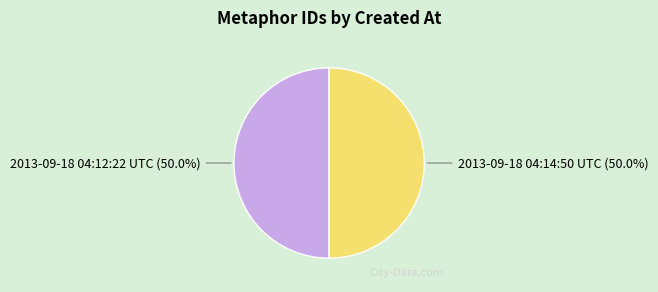

To the nearest percent, what is the average slice percentage?

50%